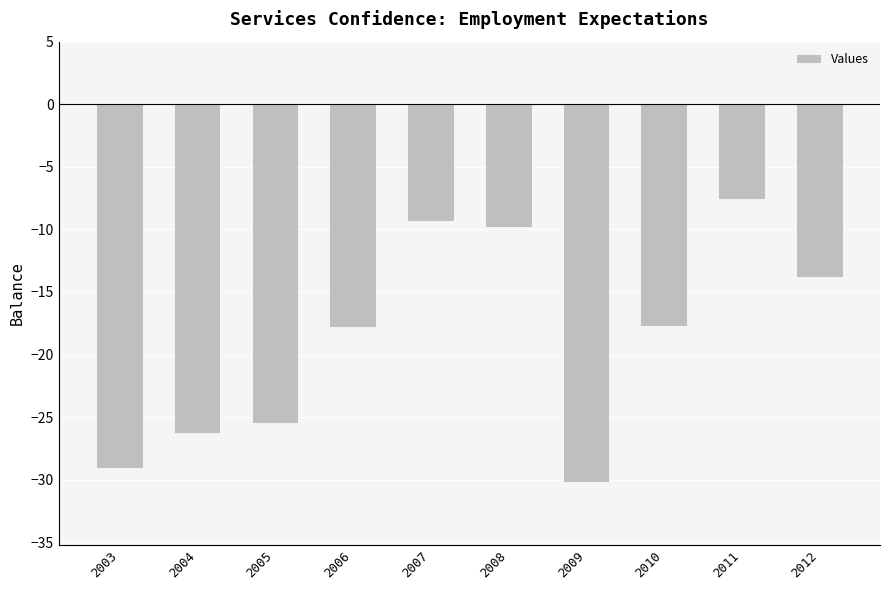

Is it true that the value at 2008 is -5.7?

False